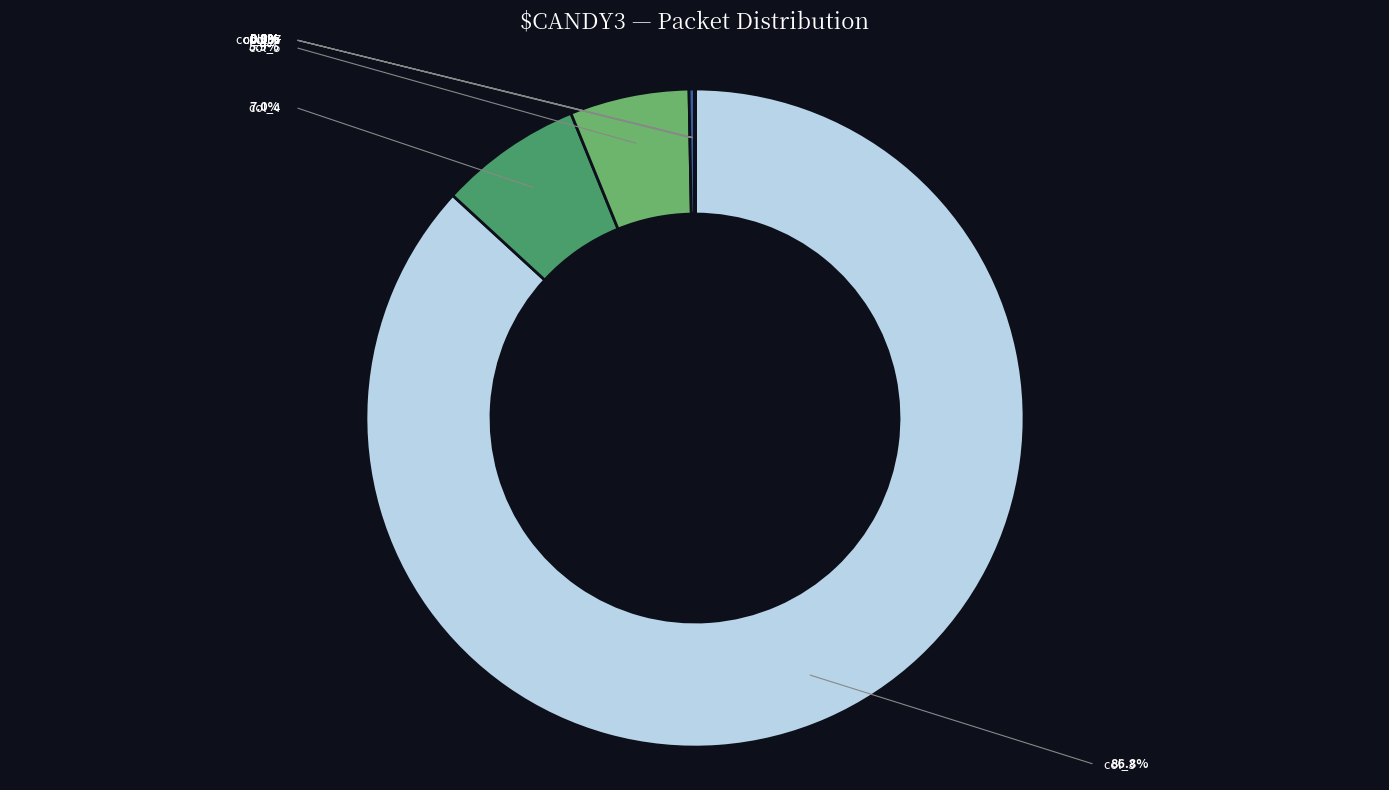

Is there a majority slice in this chart?

Yes